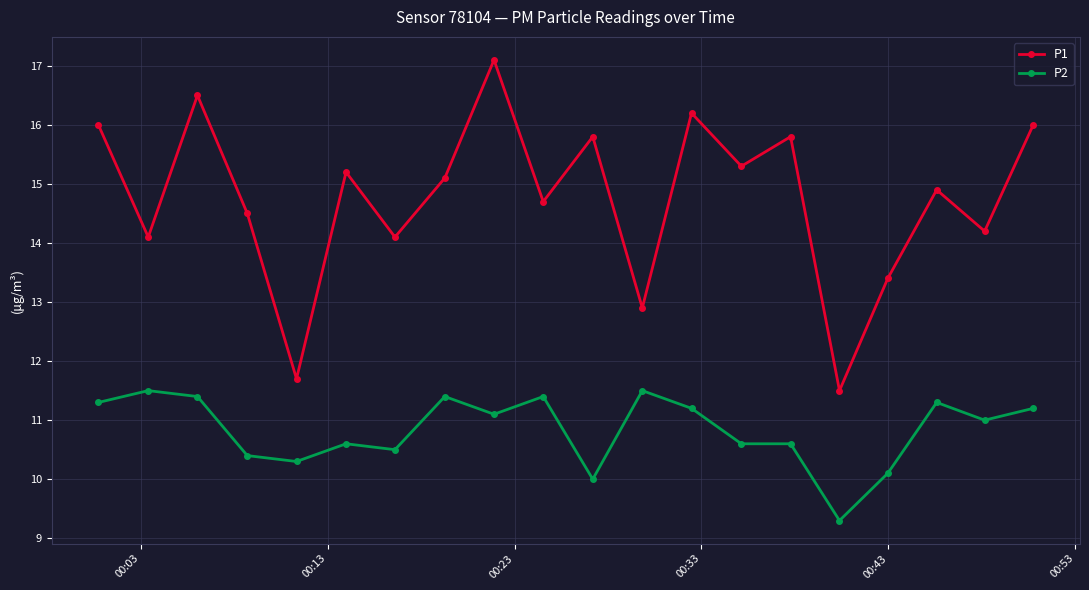

True or false: P1 and P2 intersect in this chart.

False